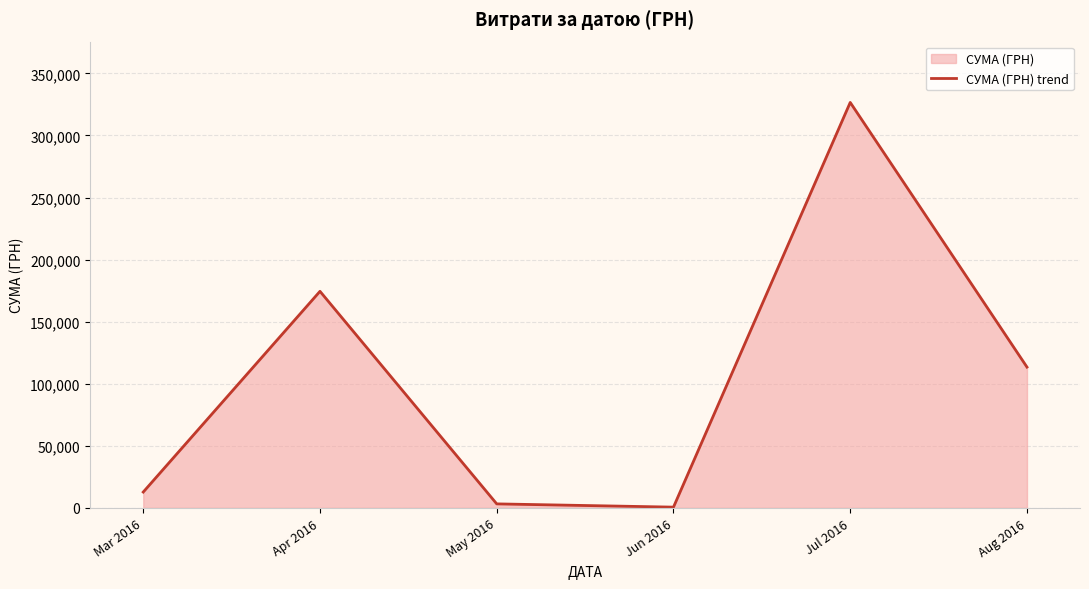

True or false: there are more than 2 points higher than both neighbors.

False